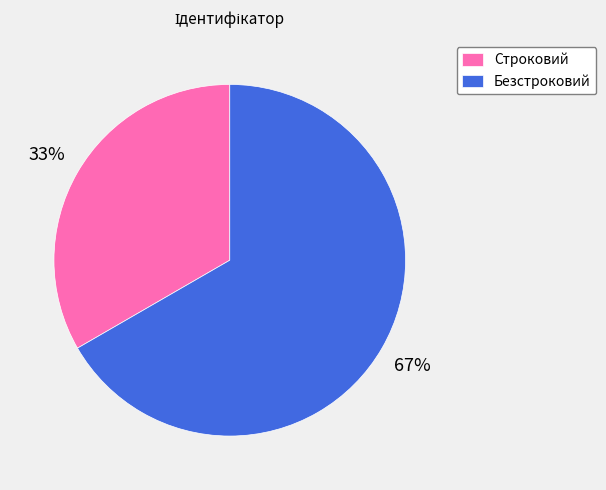

To the nearest percent, what percentage of the pie is Безстроковий?

67%